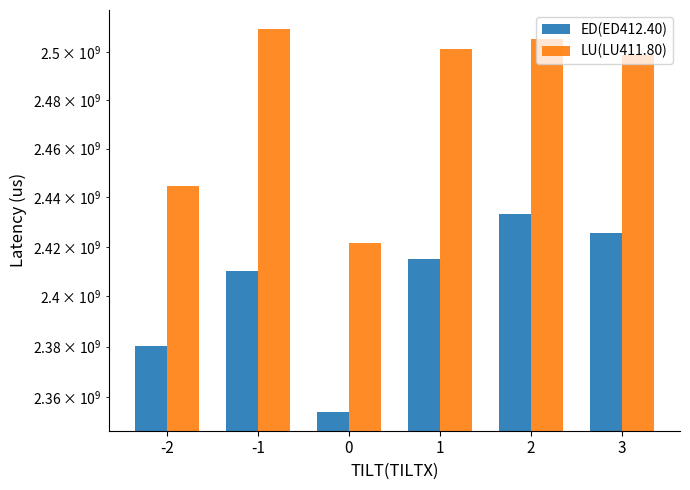

At which category is the sum across all series the highest?

2